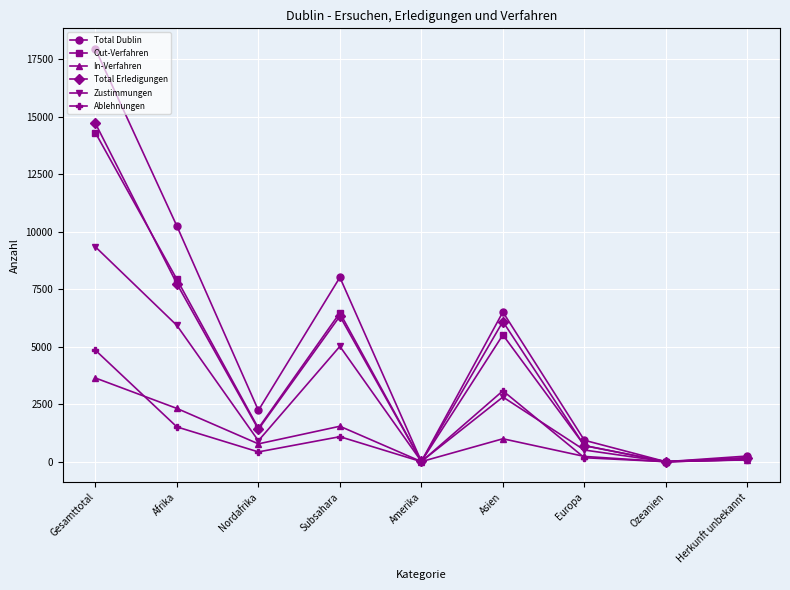

Is it true that Total Erledigungen equals 6090 at Asien?

True